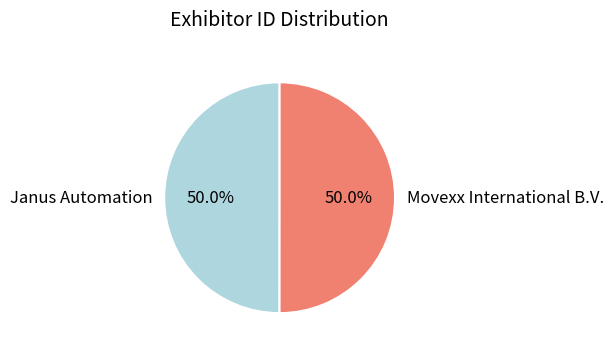

What portion of the pie excludes Movexx International B.V.?

50.0%